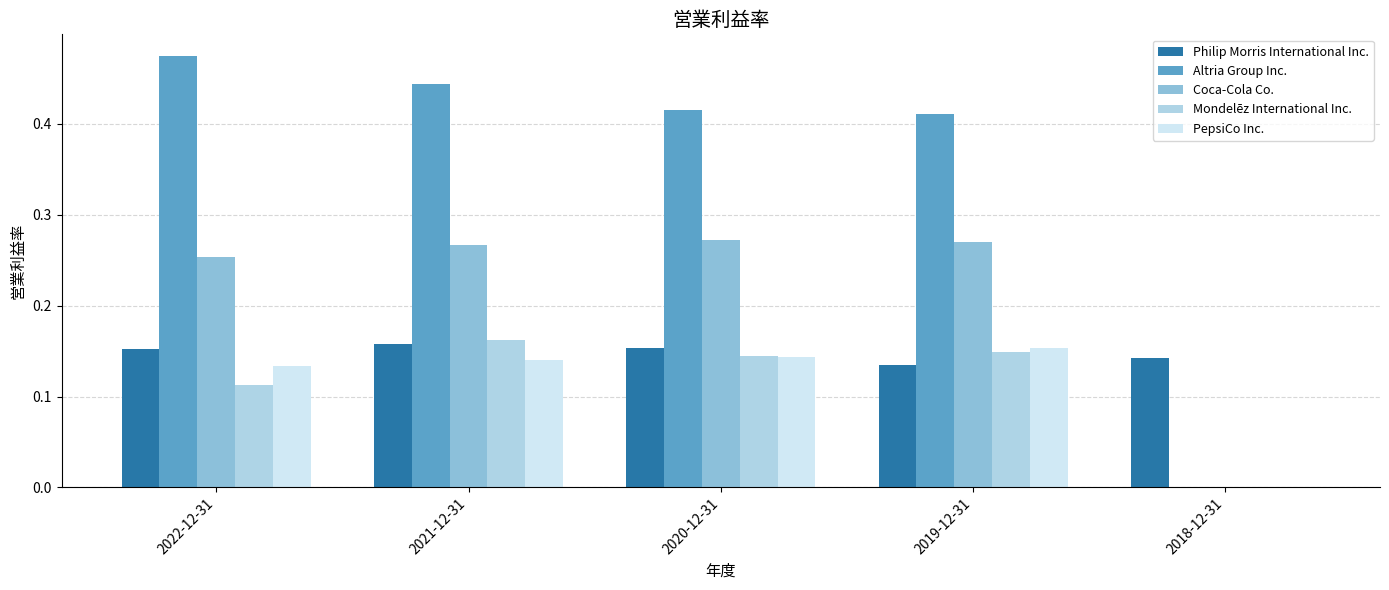

Count the Coca-Cola Co. values in the range 0 to 1.

5